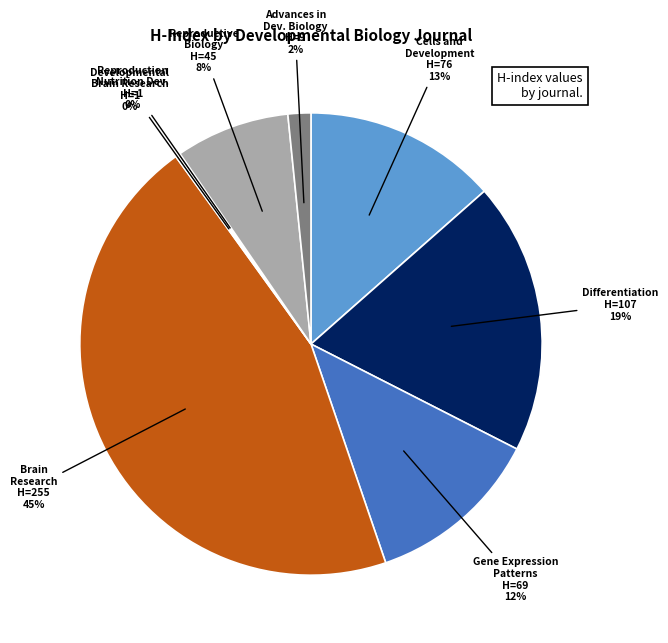

Does any single category account for the majority?

No